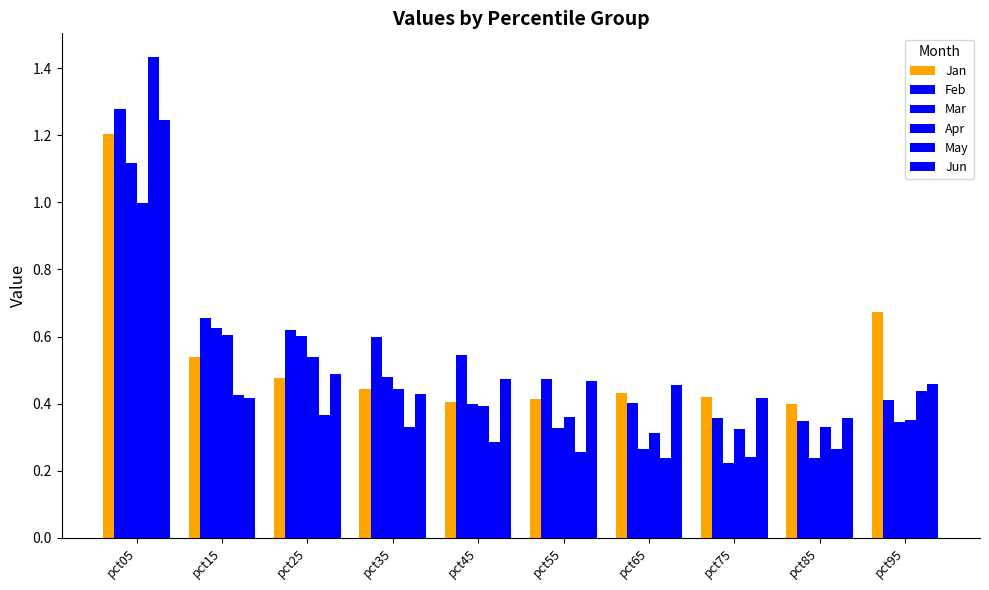

Reading left to right, list all the values displayed in this chart.

Jan: pct05=1.2	pct15=0.5	pct25=0.5	pct35=0.4	pct45=0.4	pct55=0.4	pct65=0.4	pct75=0.4	pct85=0.4	pct95=0.7
Feb: pct05=1.3	pct15=0.7	pct25=0.6	pct35=0.6	pct45=0.5	pct55=0.5	pct65=0.4	pct75=0.4	pct85=0.3	pct95=0.4
Mar: pct05=1.1	pct15=0.6	pct25=0.6	pct35=0.5	pct45=0.4	pct55=0.3	pct65=0.3	pct75=0.2	pct85=0.2	pct95=0.3
Apr: pct05=1.0	pct15=0.6	pct25=0.5	pct35=0.4	pct45=0.4	pct55=0.4	pct65=0.3	pct75=0.3	pct85=0.3	pct95=0.4
May: pct05=1.4	pct15=0.4	pct25=0.4	pct35=0.3	pct45=0.3	pct55=0.3	pct65=0.2	pct75=0.2	pct85=0.3	pct95=0.4
Jun: pct05=1.2	pct15=0.4	pct25=0.5	pct35=0.4	pct45=0.5	pct55=0.5	pct65=0.5	pct75=0.4	pct85=0.4	pct95=0.5